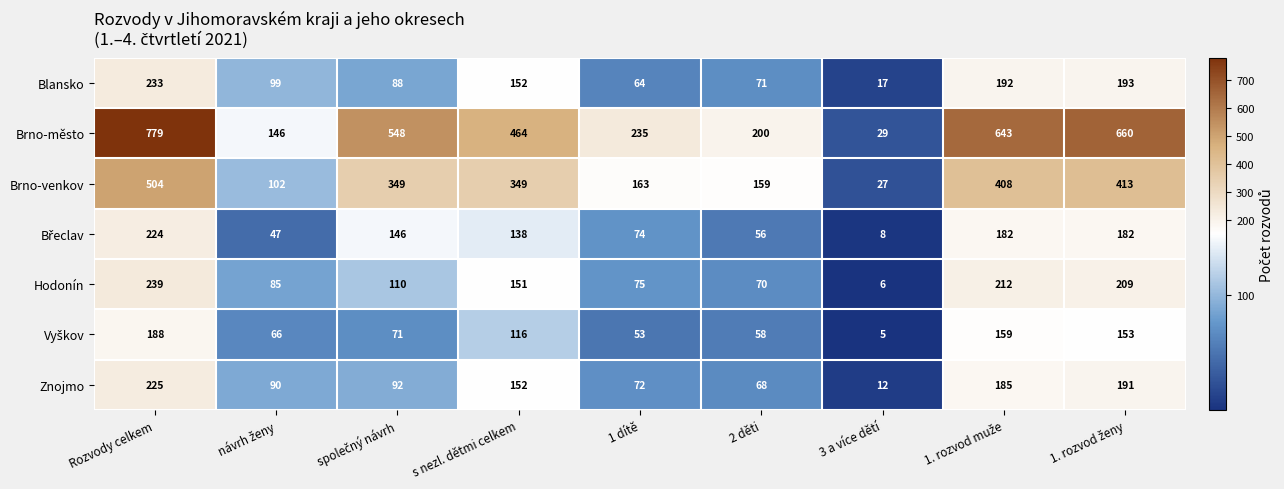

At how many categories does at least one series exceed 10?

9